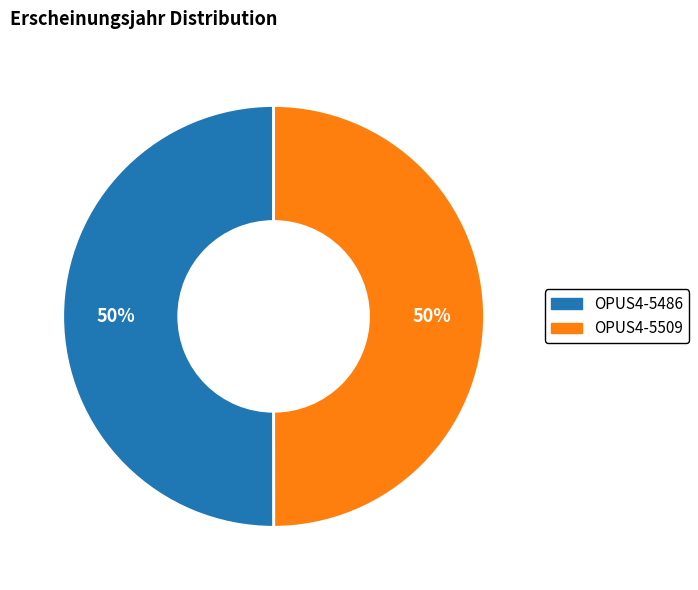

To the nearest percent, what portion does OPUS4-5486 represent?

50%